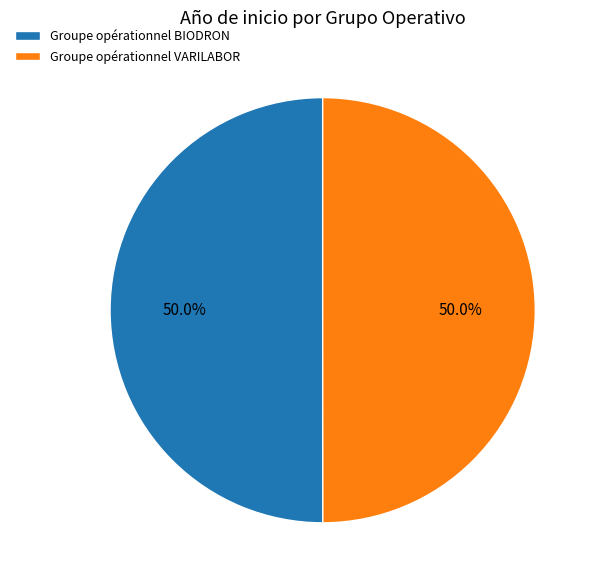

What portion of the pie excludes Groupe opérationnel VARILABOR?

50.0%